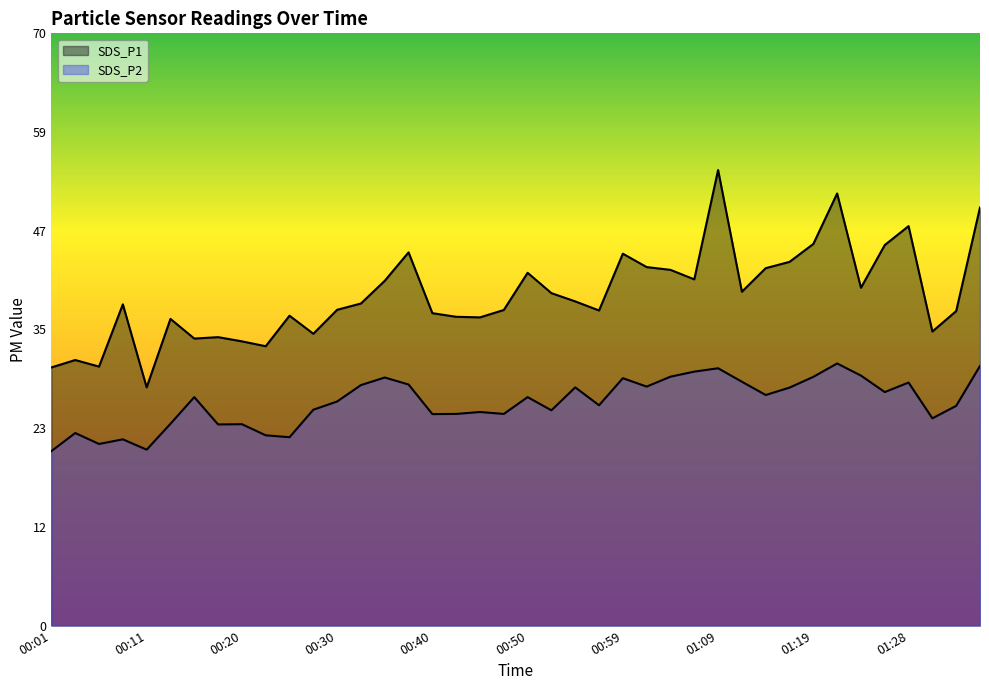

What is the difference between the SDS_P2 values at 00:40 and 01:33?

1.0